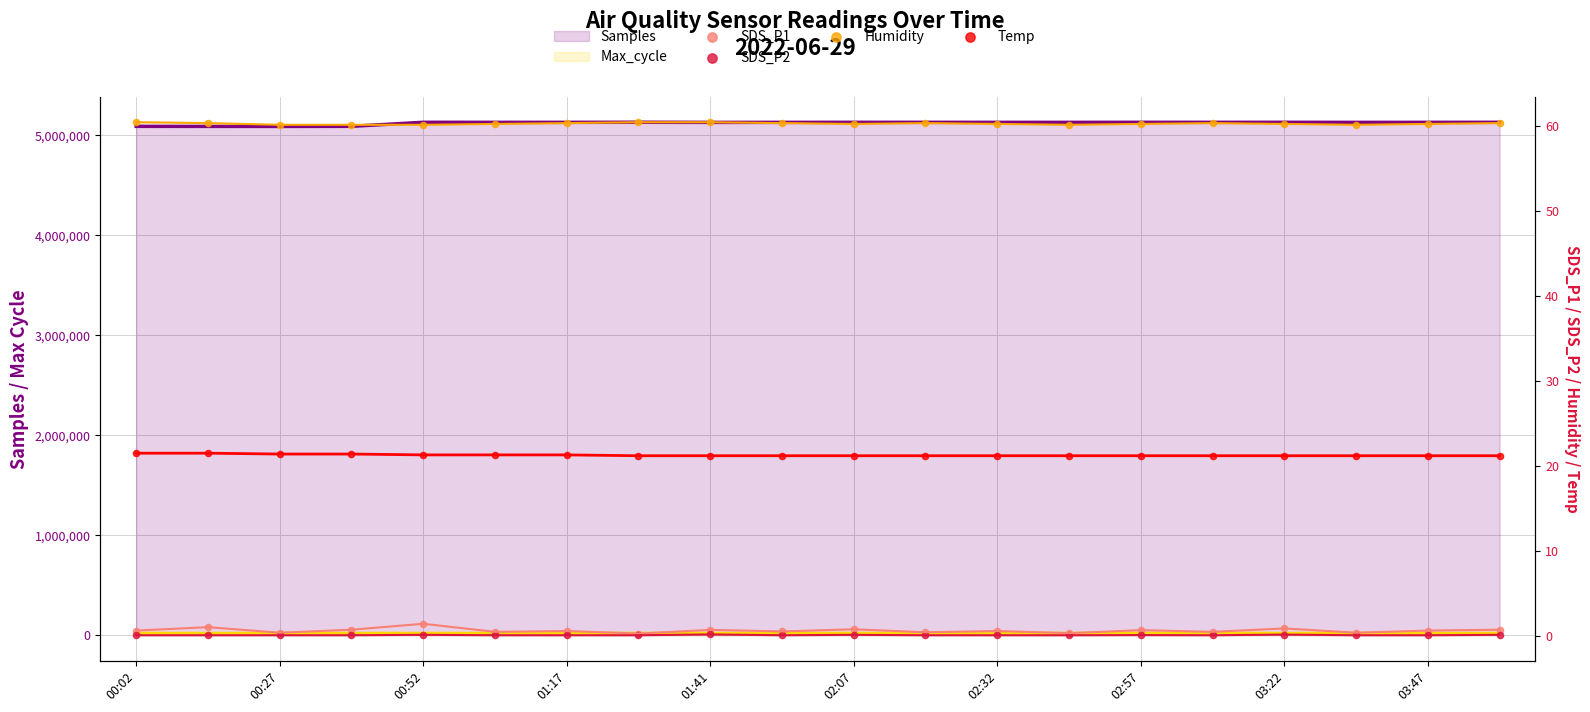

What are all the series names shown in the legend?

Samples, Max_cycle, SDS_P1, SDS_P2, Humidity, Temp